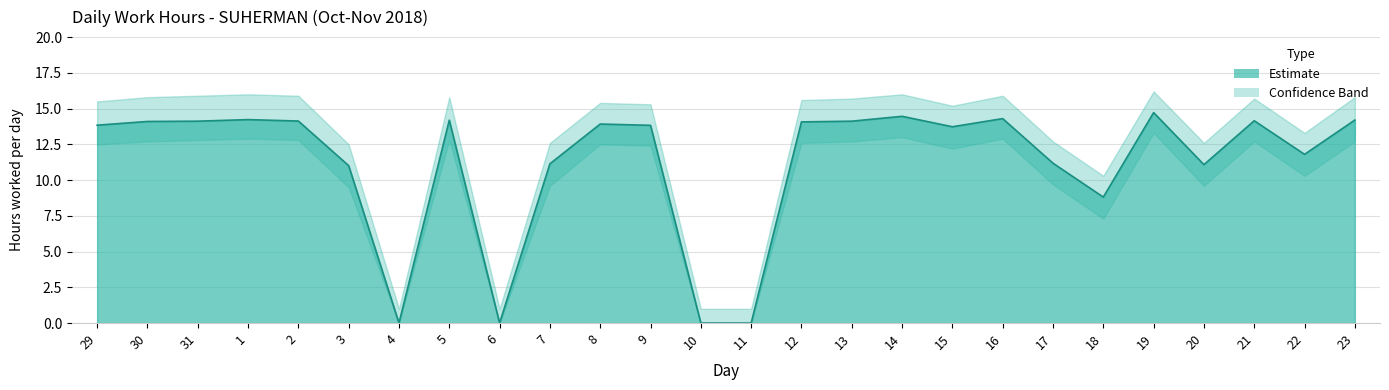

The value of Upper Band at 11 is 1.0. True or false?

True